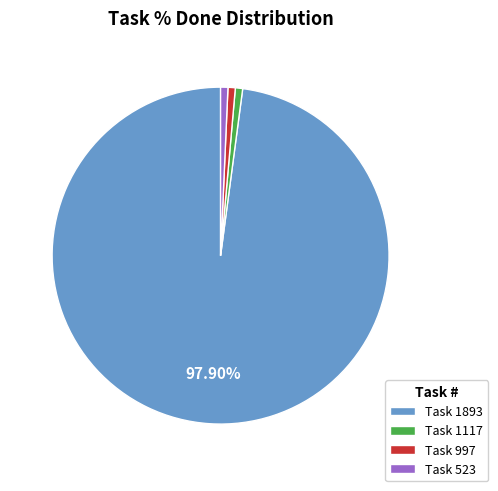

Is there any slice that represents more than half of the pie?

Yes